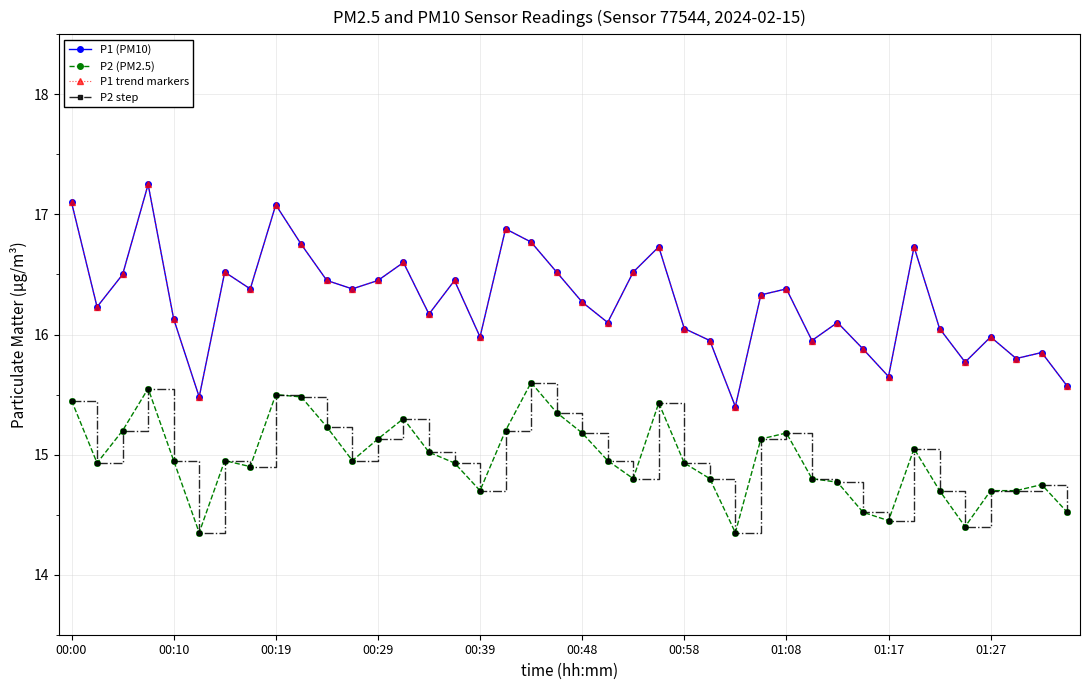

Does the chart have visible grid lines?

Yes